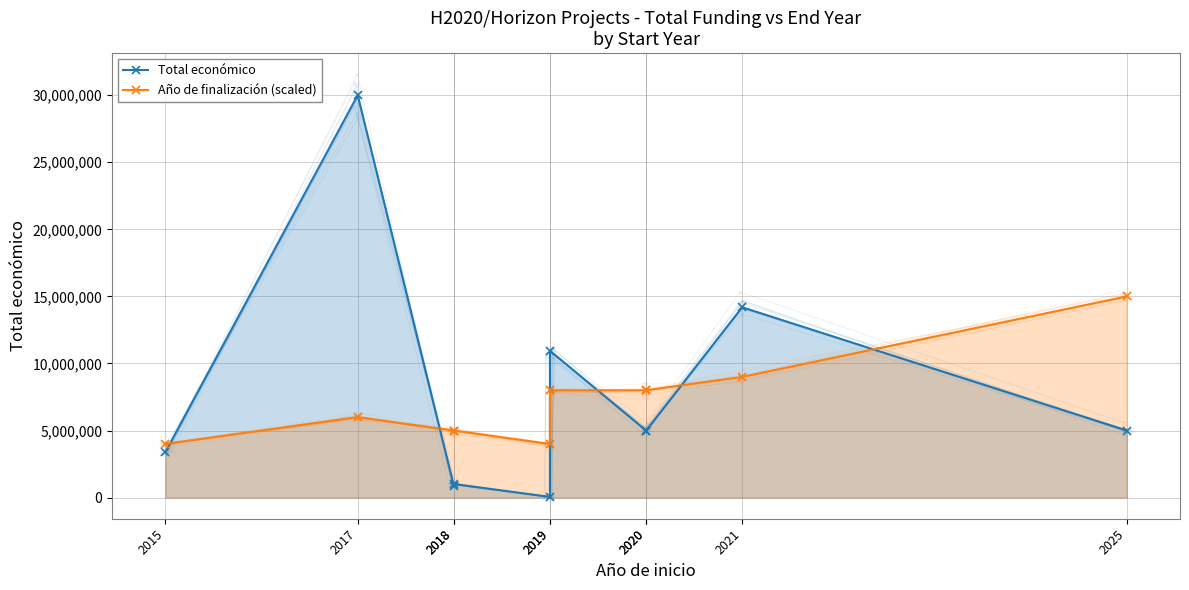

What is the value of the Total económico point at the 10th from the left?

4999137